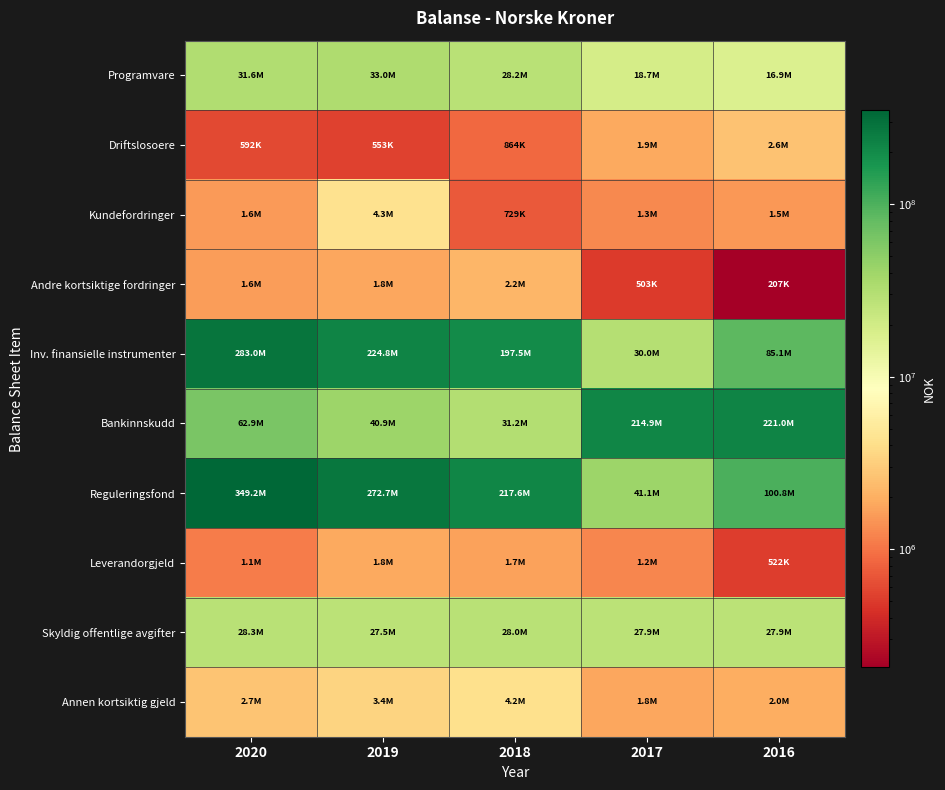

Between 2019 and 2018, which series saw the biggest shift?

Reguleringsfond